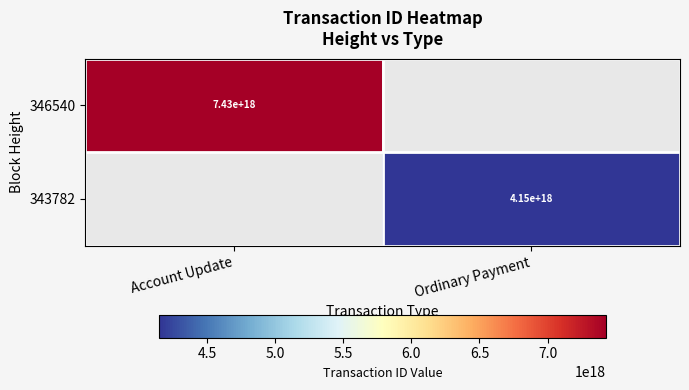

True or false: 346540 has a value of 2240869082572114944 at Account Update.

False